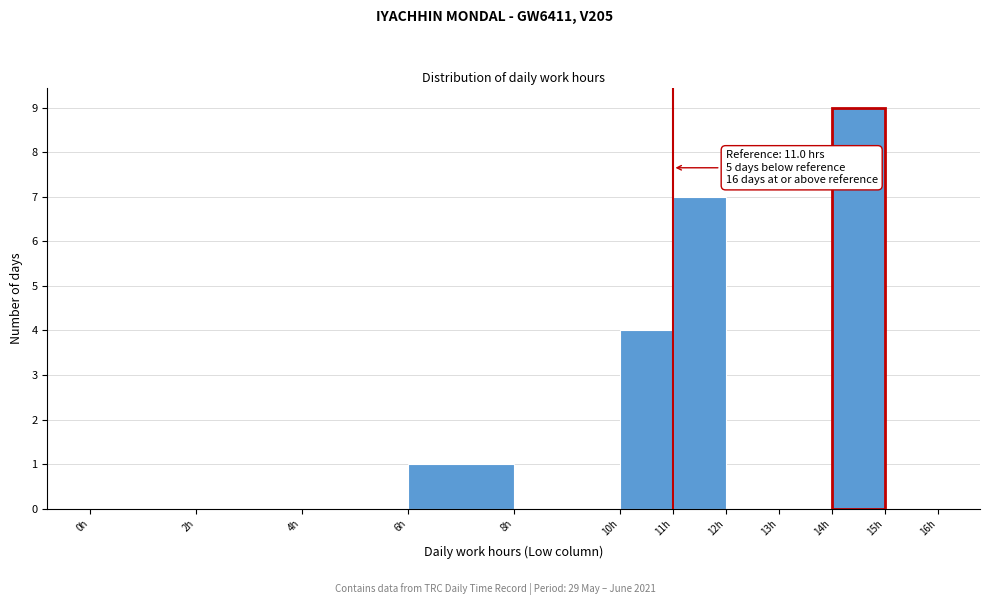

Over which range of the x-axis is the bar tallest?

14 to 15